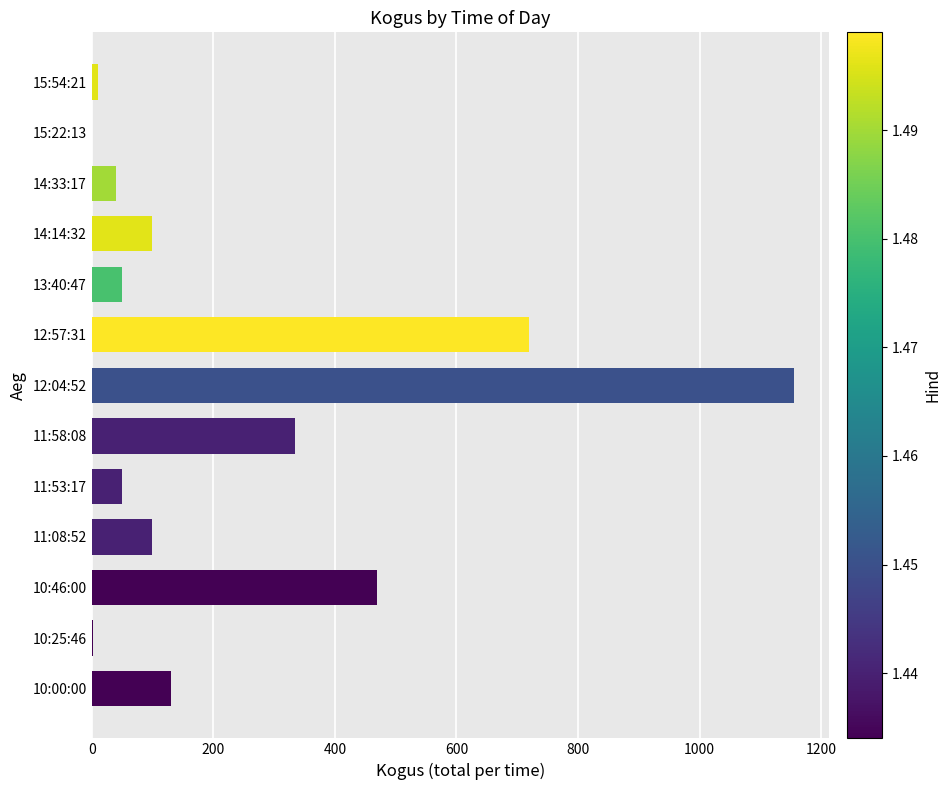

What is the ratio of the value at 12:04:52 to the value at 10:46:00?

2.5